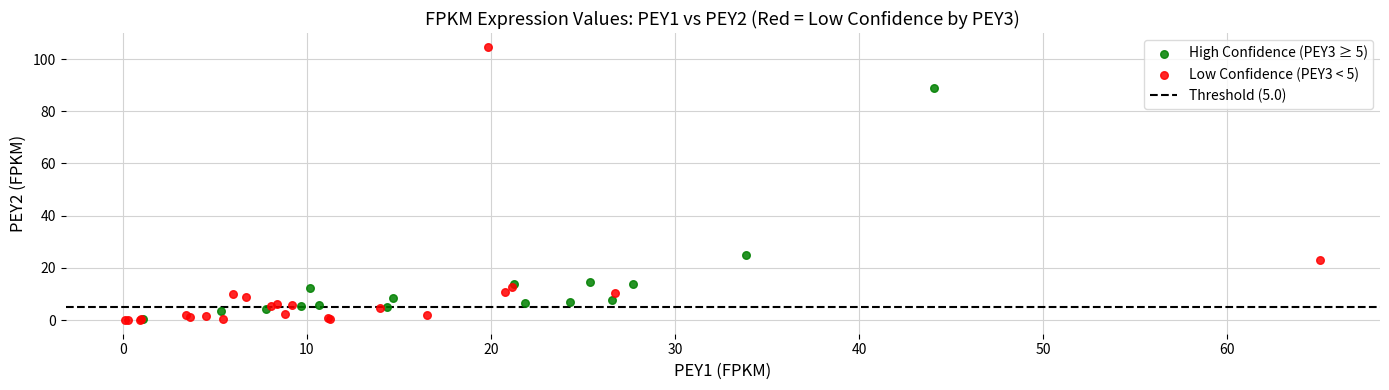

Which series has the largest Y range (max minus min)?

Low Confidence (PEY3 < 5)